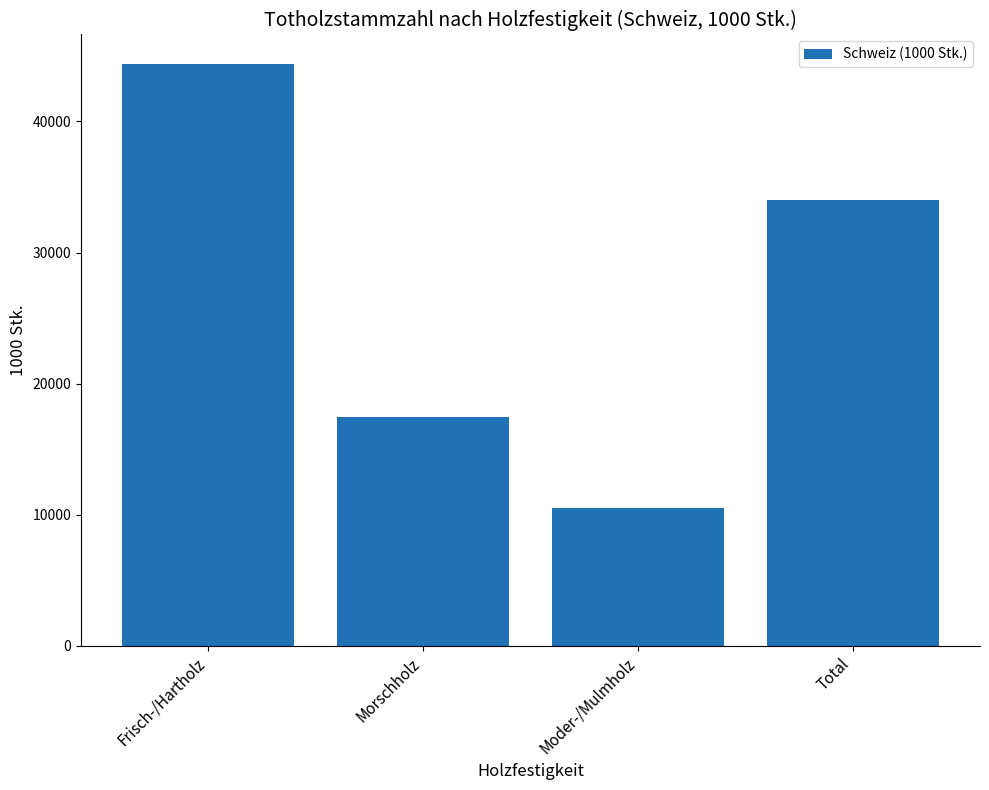

At which label is the value closest to 27462?

Total